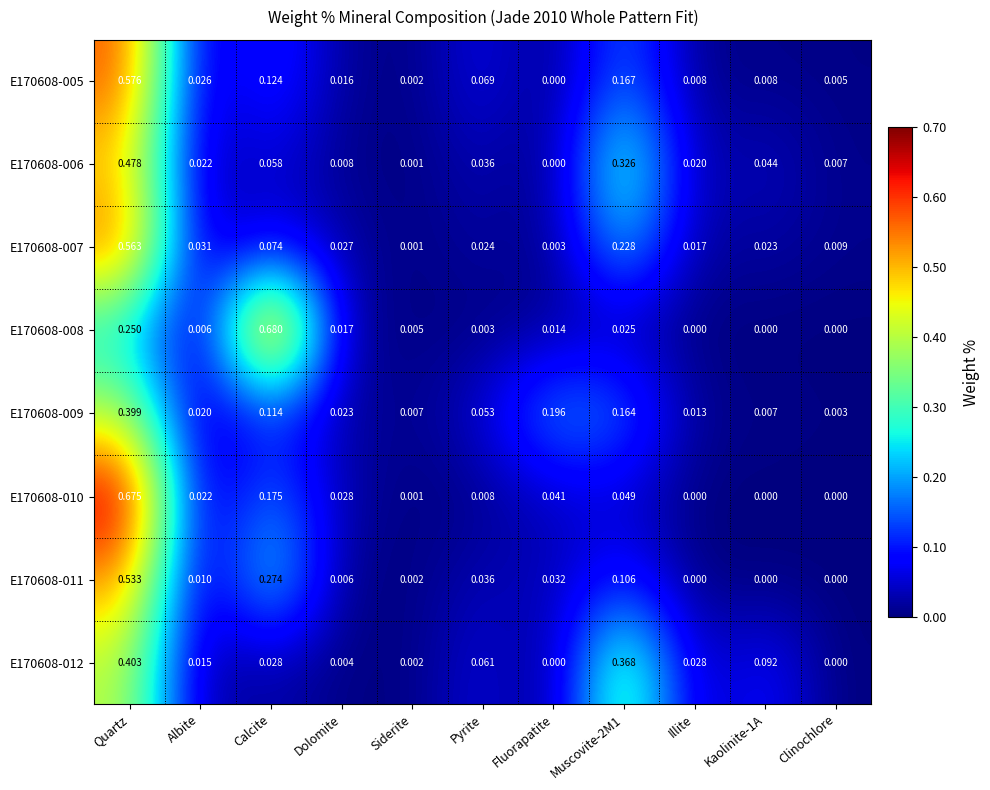

At which category is the sum across all series the highest?

Quartz